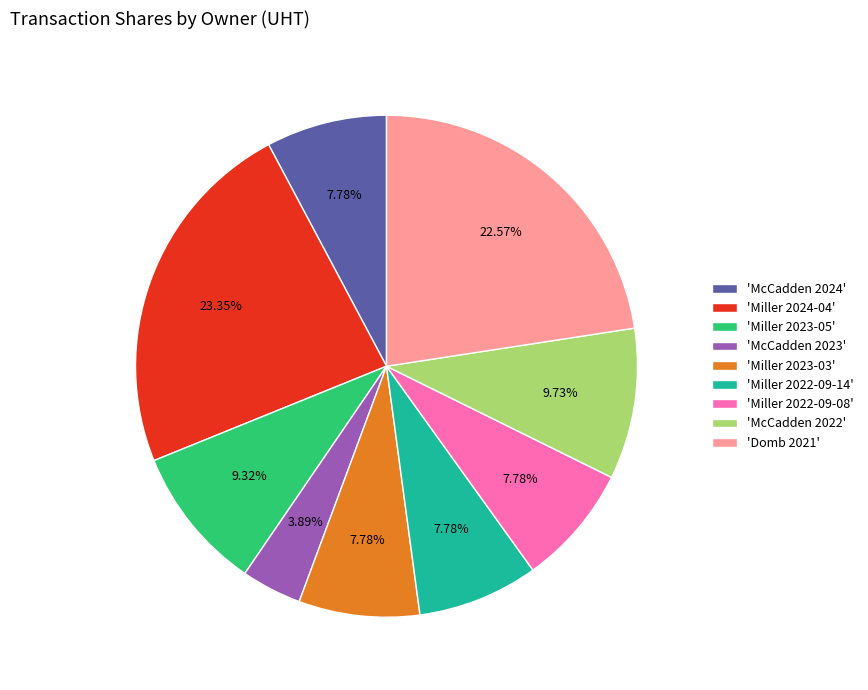

Combined, do 'Miller 2023-03' and 'McCadden 2024' account for over 50%?

No